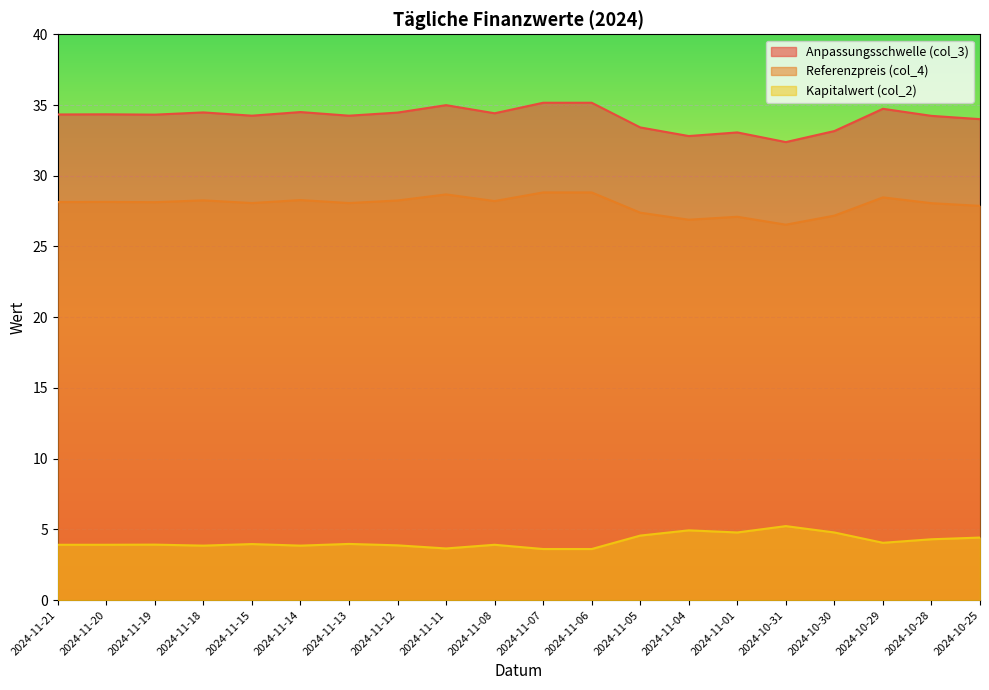

What is the maximum value shown in the chart?

35.2